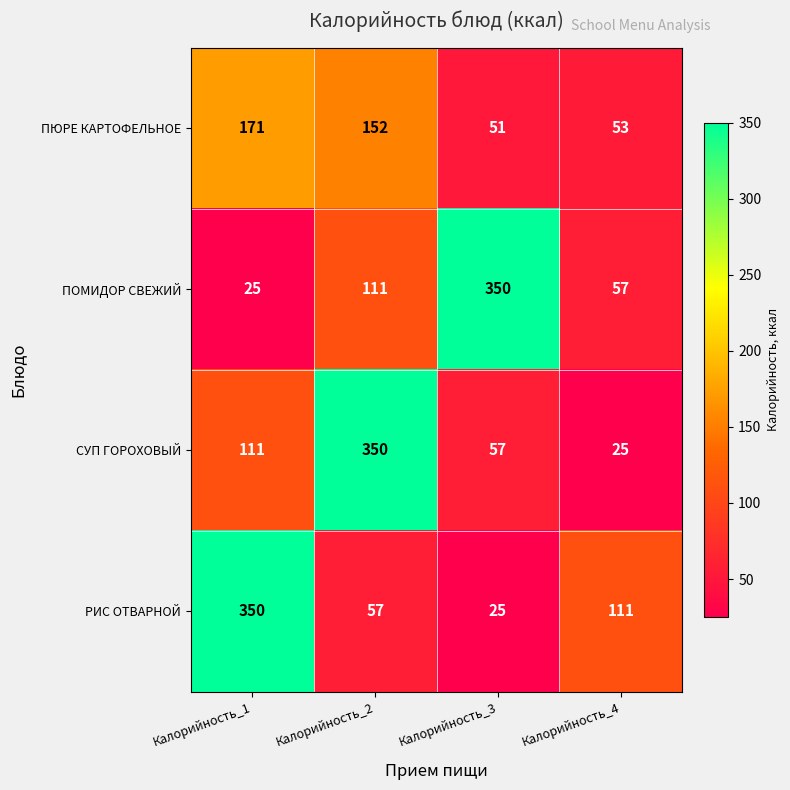

Between Калорийность_1 and Калорийность_2, which series saw the biggest shift?

РИС ОТВАРНОЙ